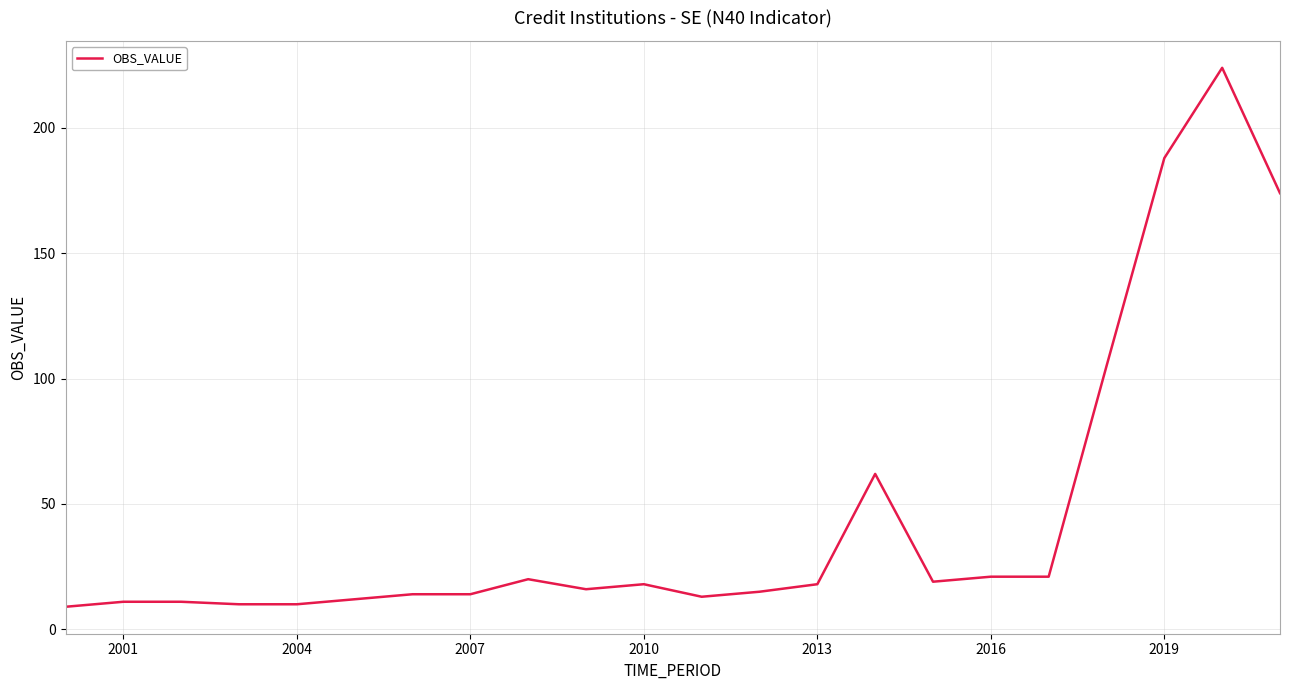

Does the chart have visible grid lines?

Yes